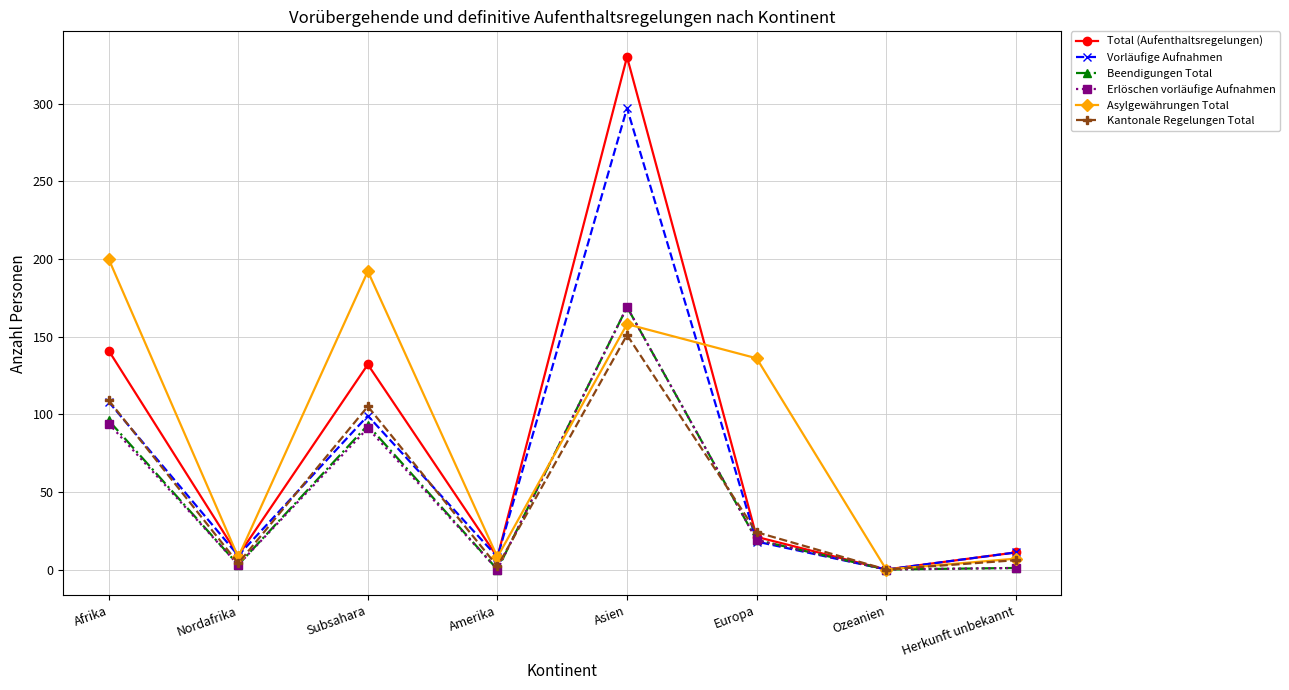

Which series has the widest spread of values?

Total (Aufenthaltsregelungen)